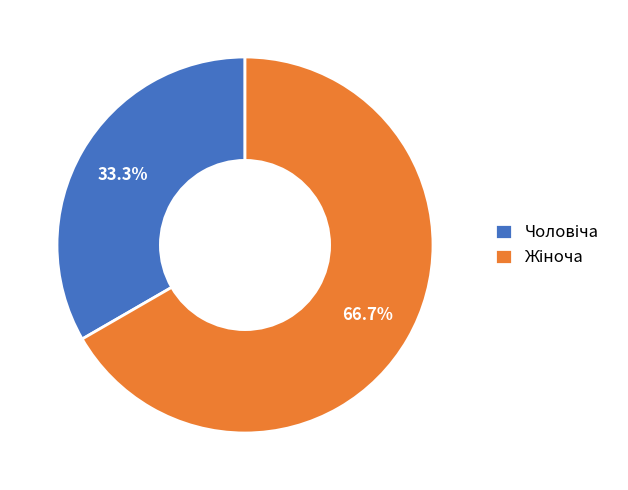

To the nearest percent, what is the difference between the largest and smallest slice percentages?

33%